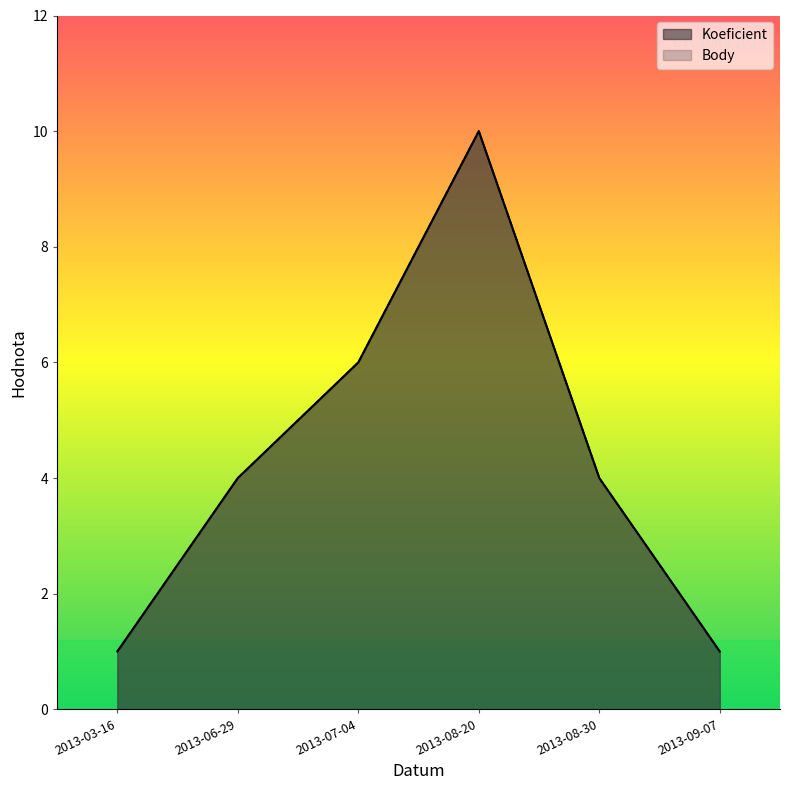

Between 2013-07-04 and 2013-09-07, which is larger?

2013-07-04